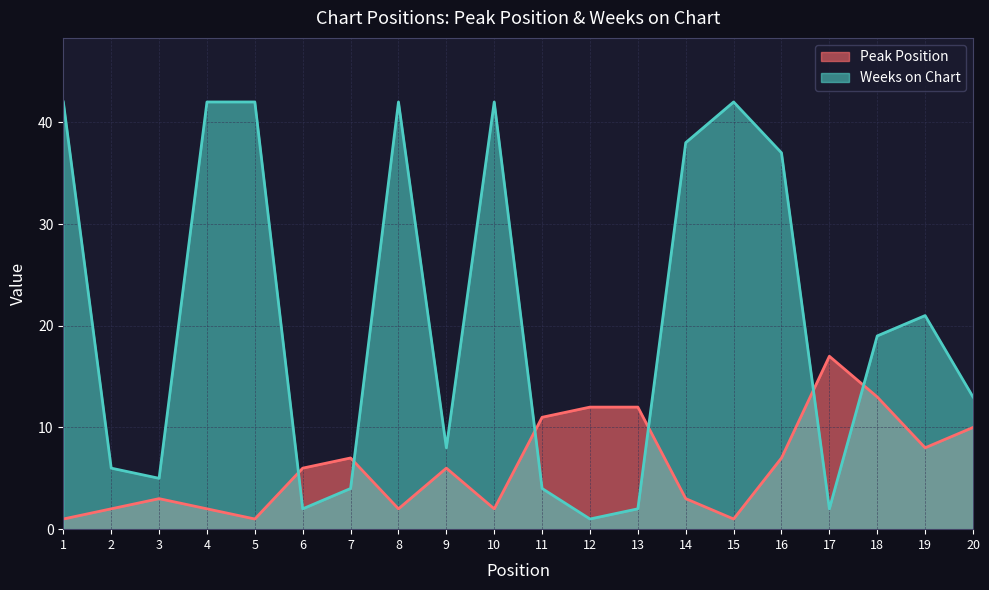

Rank the categories by Weeks on Chart value from highest to lowest.

1, 4, 5, 8, 10, 15, 14, 16, 19, 18, 20, 9, 2, 3, 7, 11, 6, 13, 17, 12